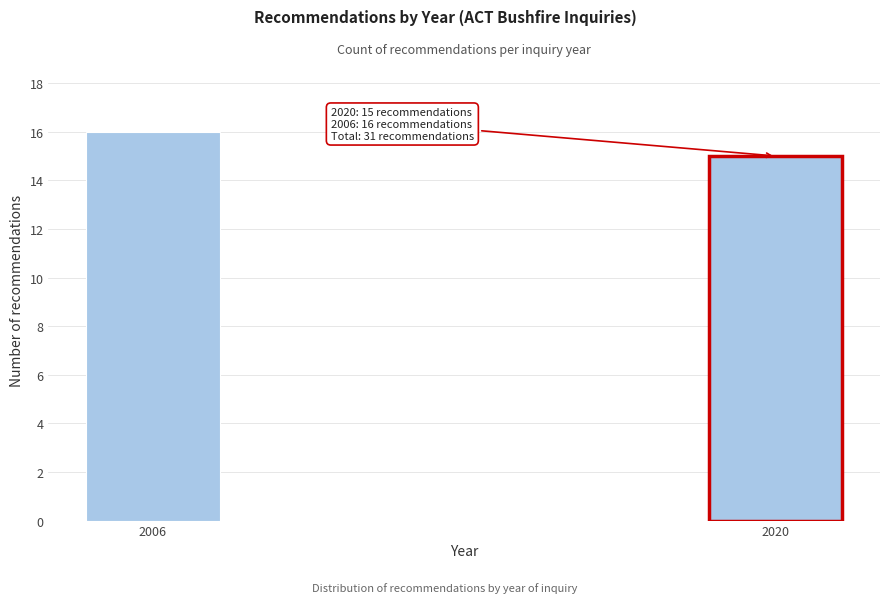

Reading left to right, what are all the values shown in this chart?

2006=16	2020=15